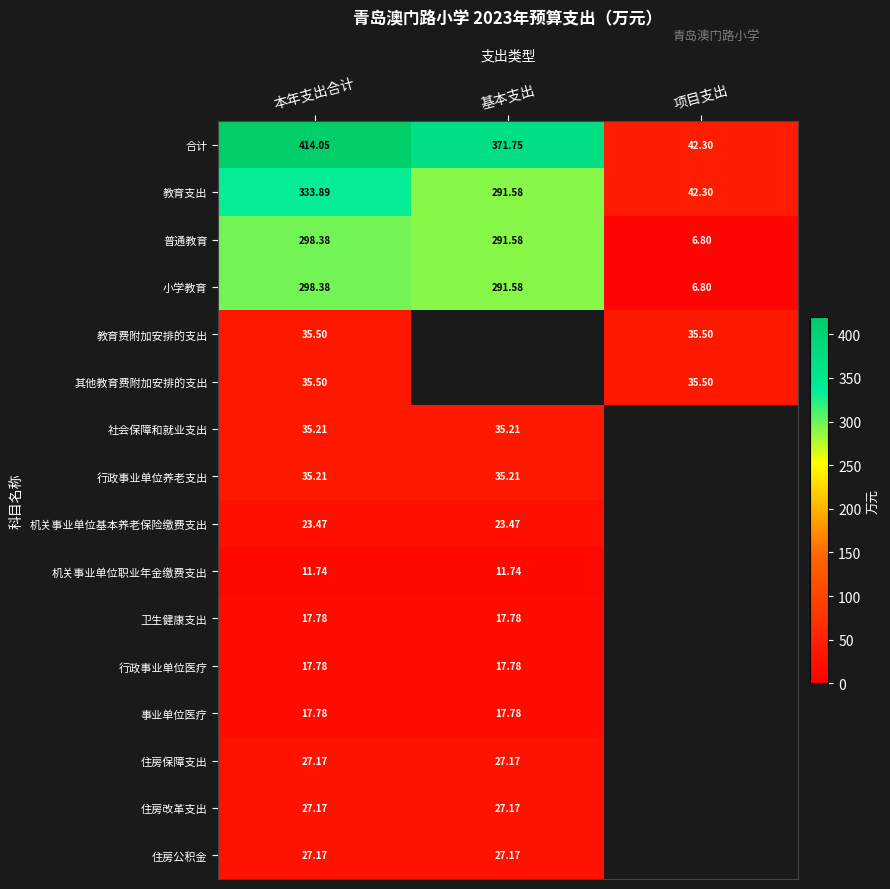

What value does the 小学教育 series have at 基本支出?

291.6